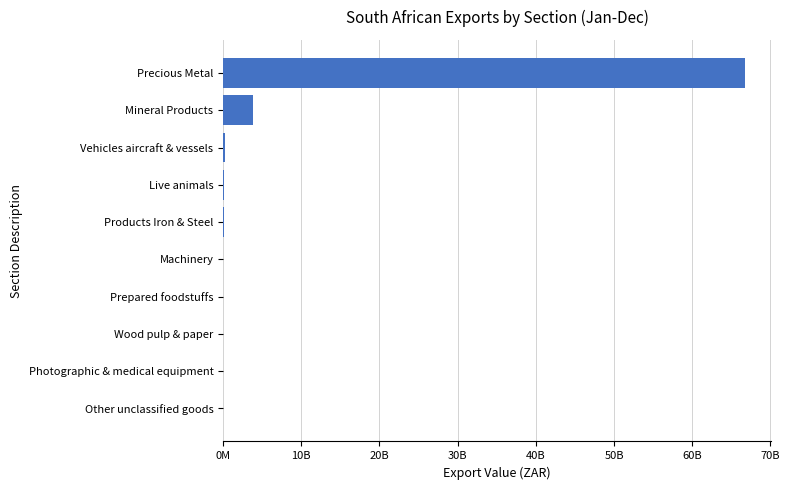

Where is the data nearest to the value 33382245514?

Mineral Products